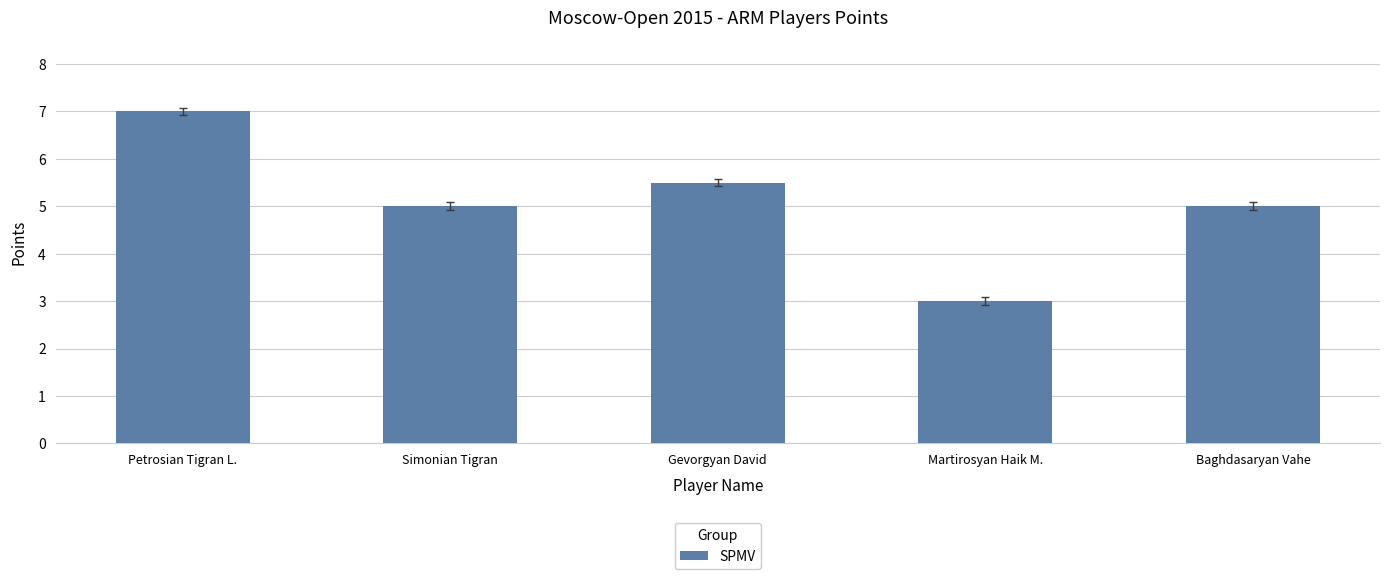

What is the change in value from Petrosian Tigran L. to Baghdasaryan Vahe?

-2.0